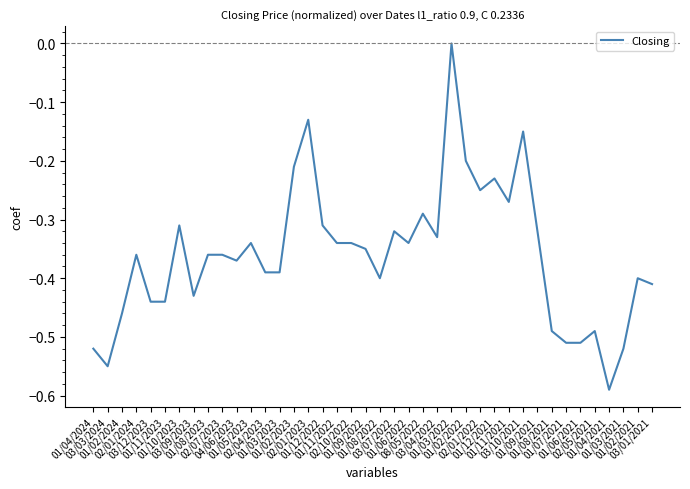

What is the difference between the maximum and minimum values?

0.6